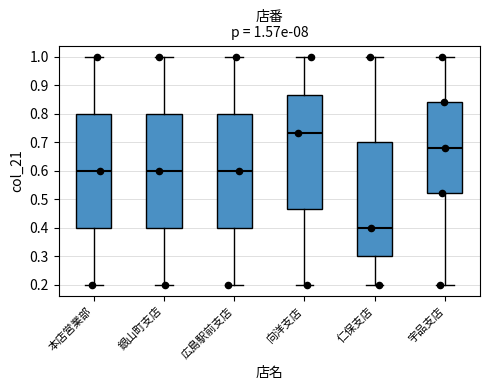

Which box has the highest median line?

向洋支店